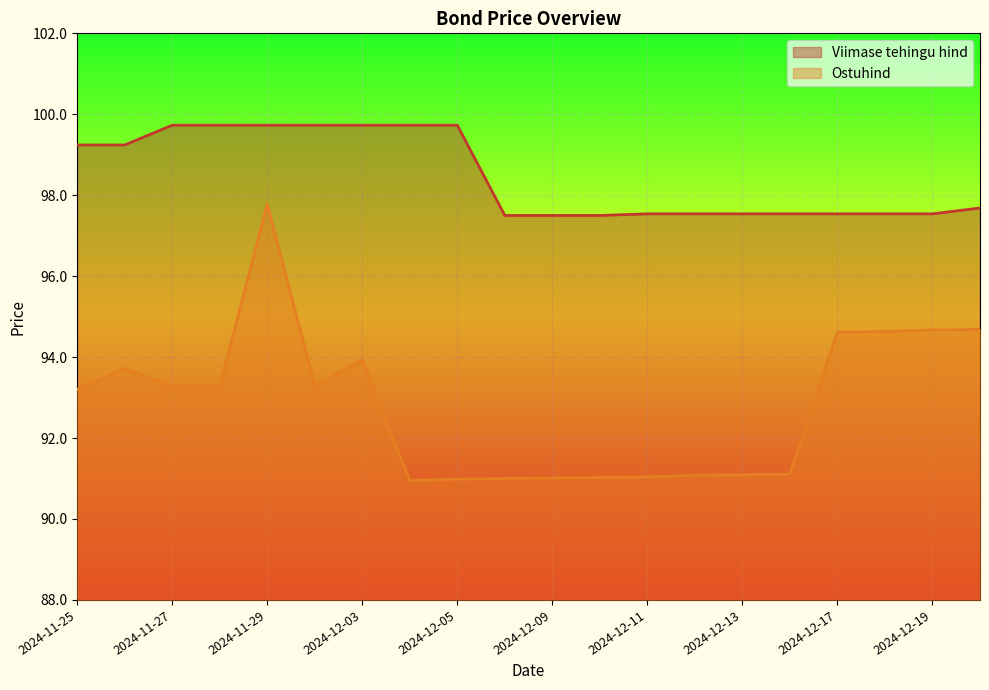

What is the lowest value of the Viimase tehingu hind series?

97.5